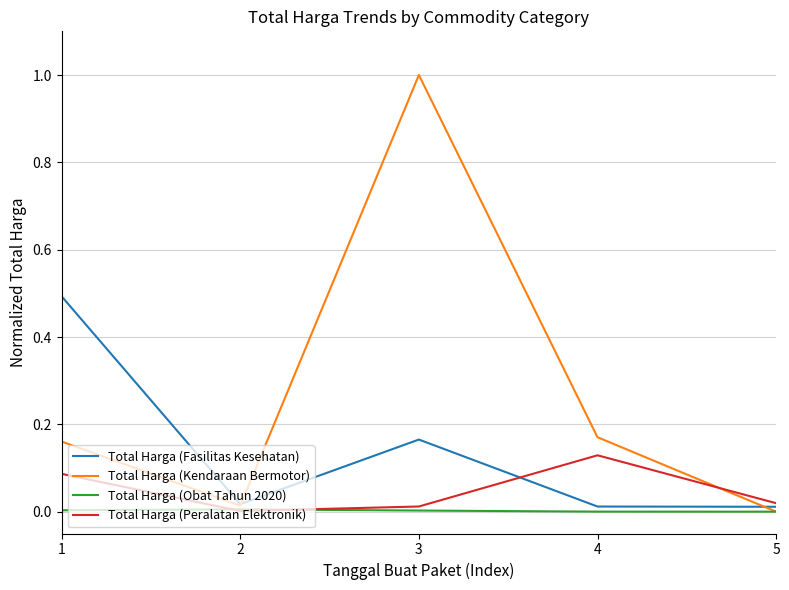

Which series ends up on top after the final intersection of Total Harga (Peralatan Elektronik) and Total Harga (Kendaraan Bermotor)?

Total Harga (Peralatan Elektronik)